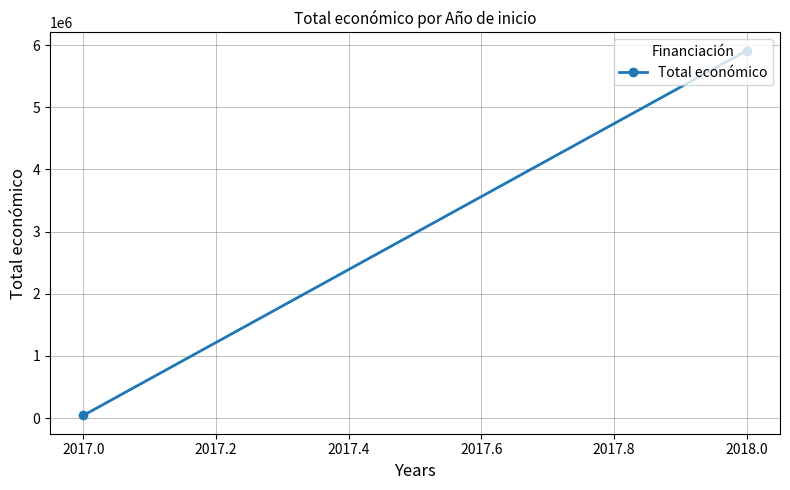

What is the sum of all values?

5951252